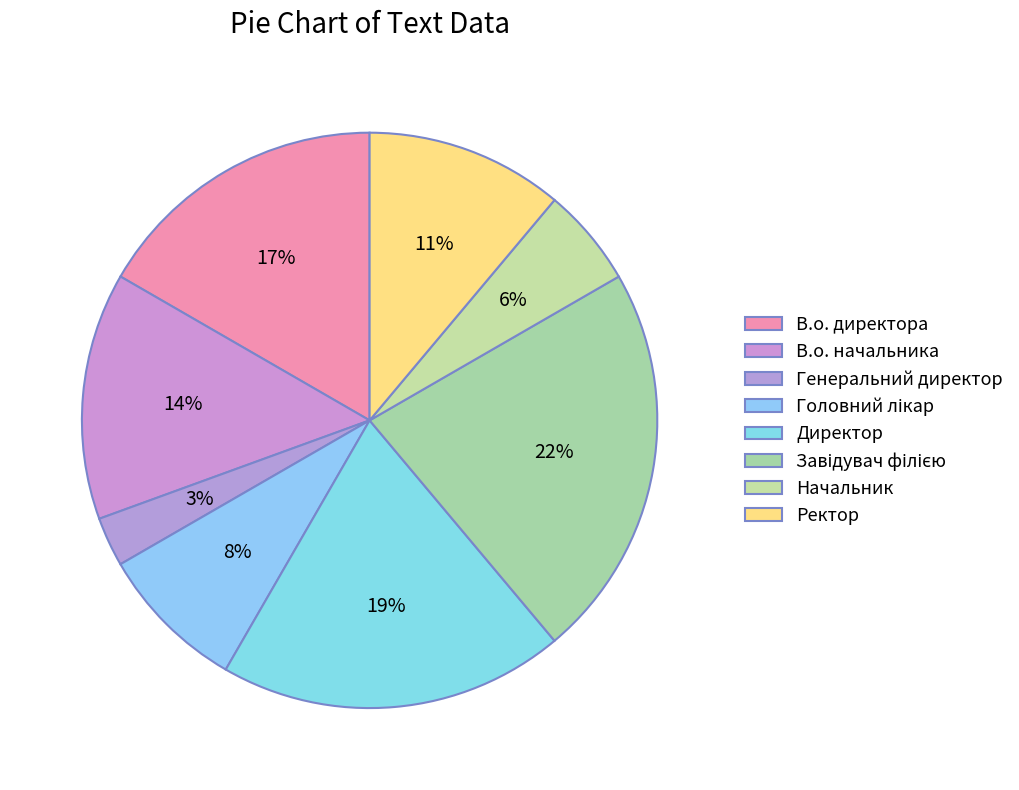

Is the sum of В.о. начальника and Директор greater than half?

No